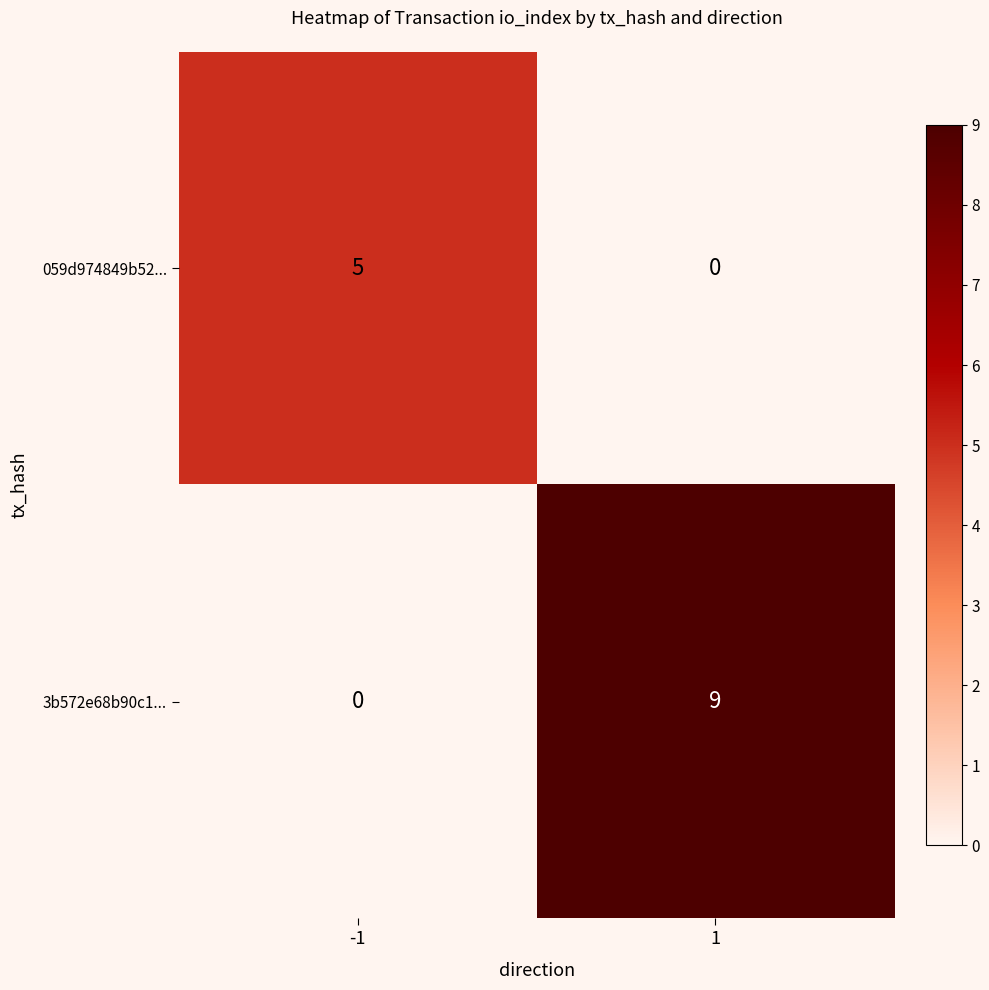

What value does the 059d974849b52... series have at -1?

5